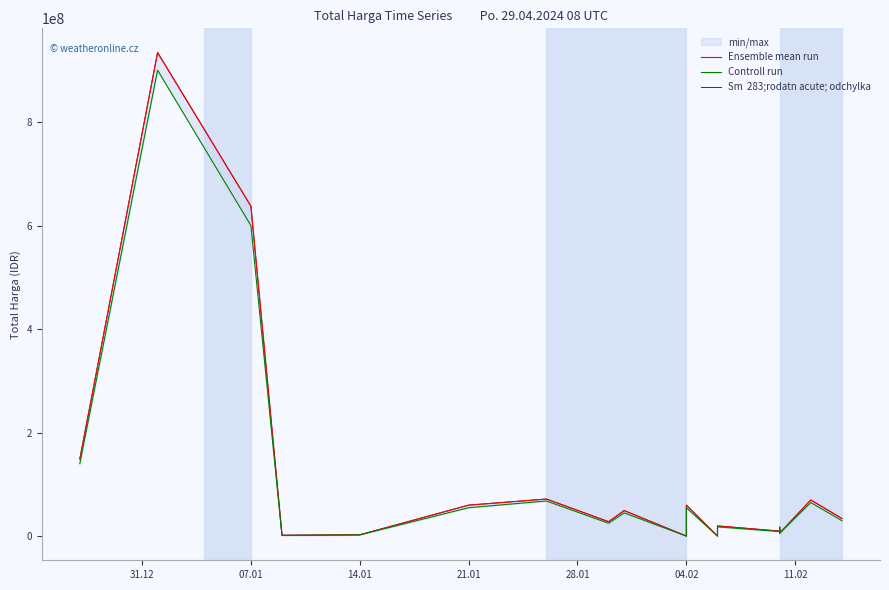

How many lines are shown in the chart?

3